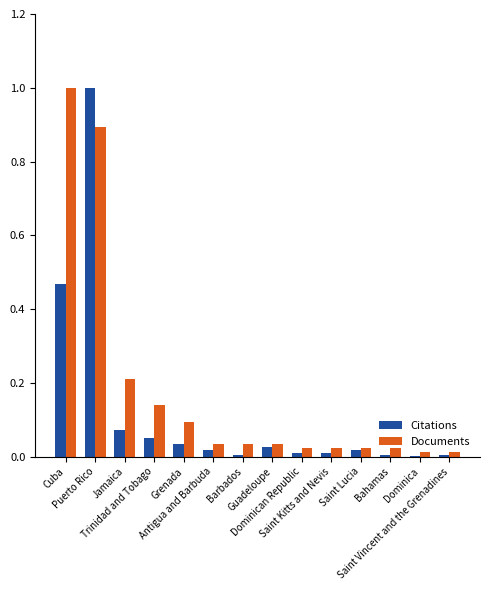

At which label does Documents reach its peak?

Cuba